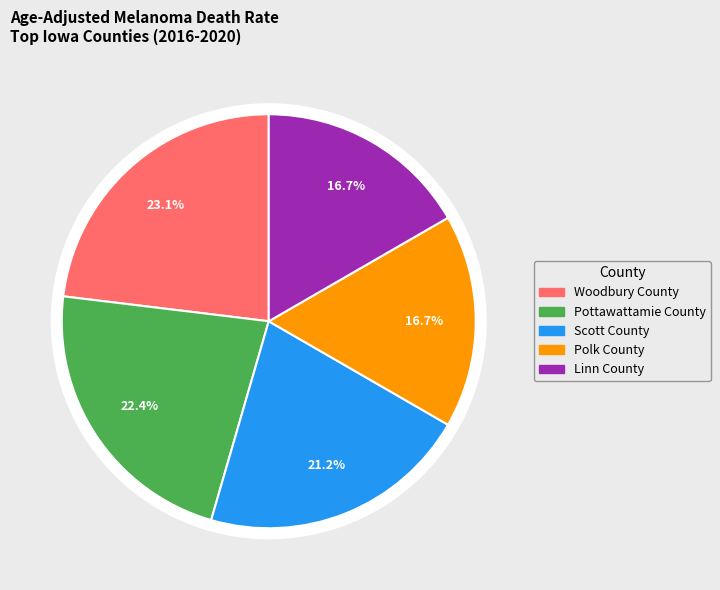

Is it true that Woodbury County is 10% of the pie?

False